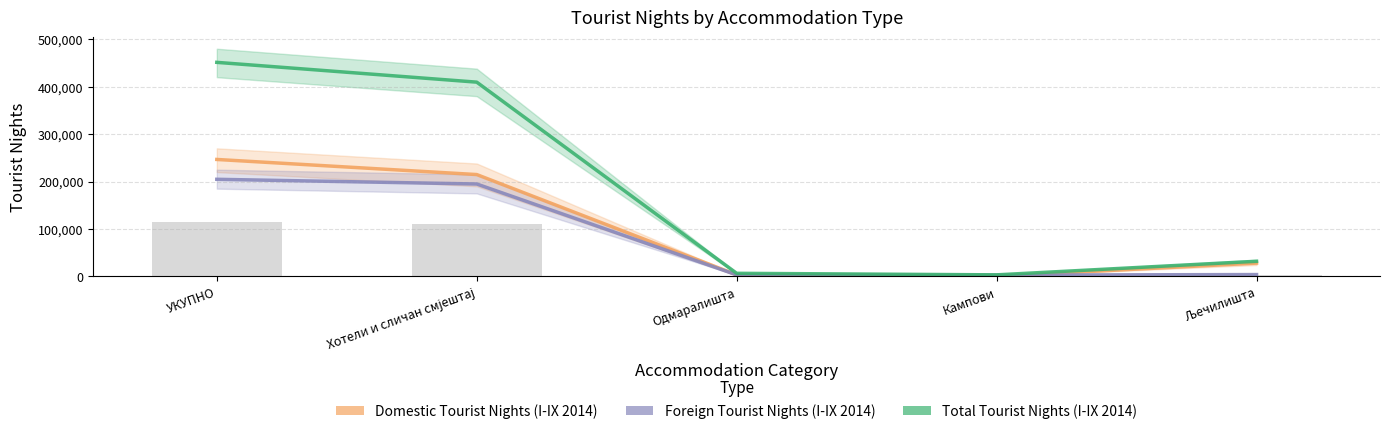

The value of Total Tourist Nights (I-IX 2014) at Љечилишта is 31917. True or false?

True